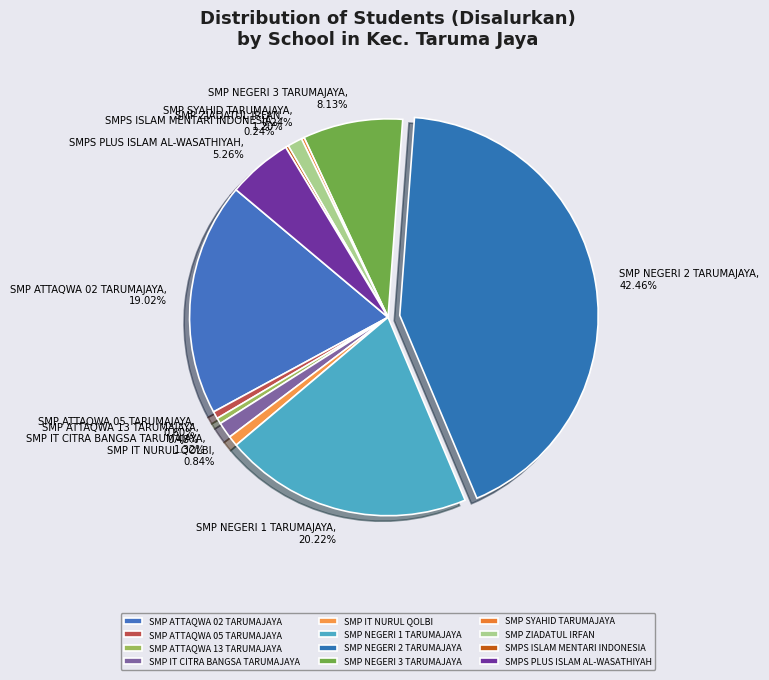

Between SMP NEGERI 2 TARUMAJAYA and SMP NEGERI 1 TARUMAJAYA, which is larger?

SMP NEGERI 2 TARUMAJAYA